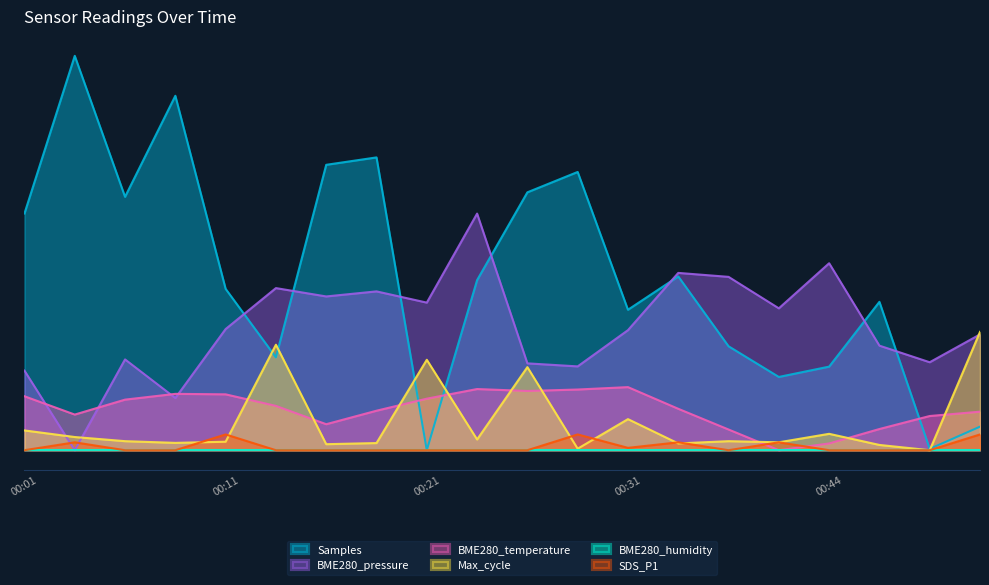

Count the SDS_P1 values in the range 0 to 10.

17